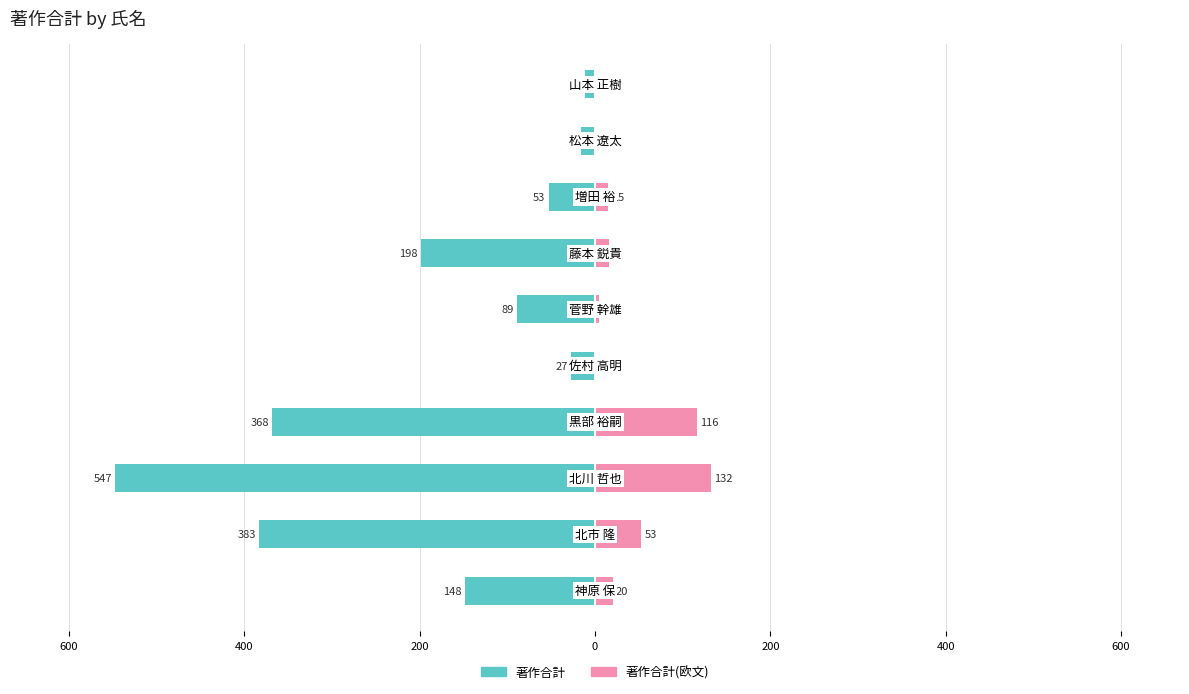

Reading left to right, extract all data points from this chart.

著作合計: -148	-383	-547	-368	-27	-89	-198	-53	-16	-11
著作合計(欧文): 20	53	132	116	1	5	16	15	0	0